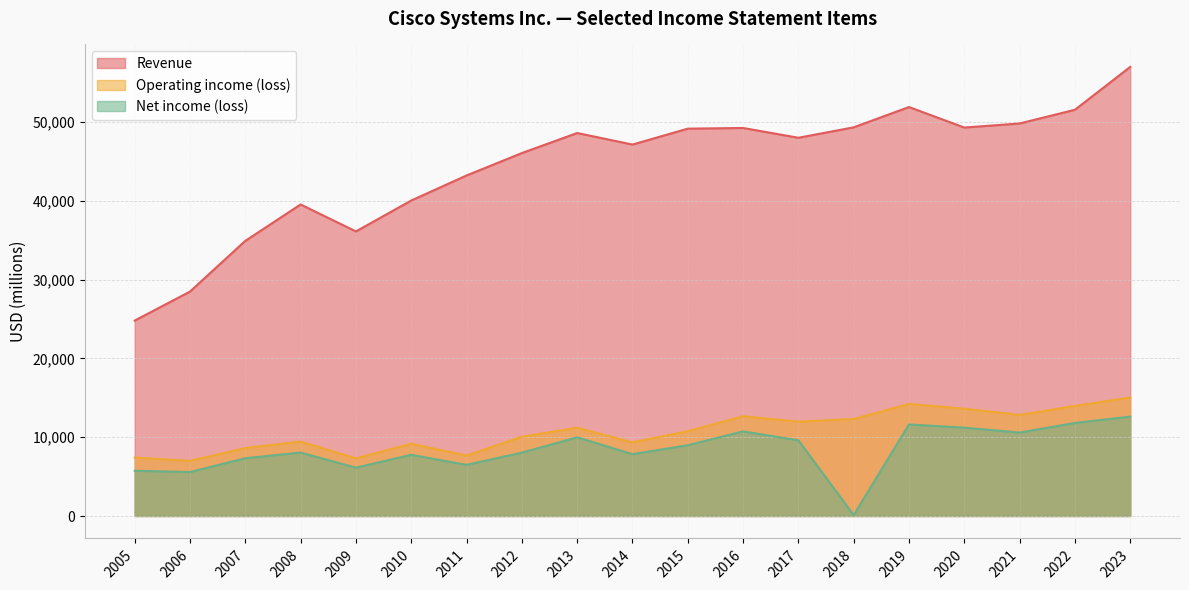

True or false: Operating income (loss) and Net income (loss) intersect in this chart.

False